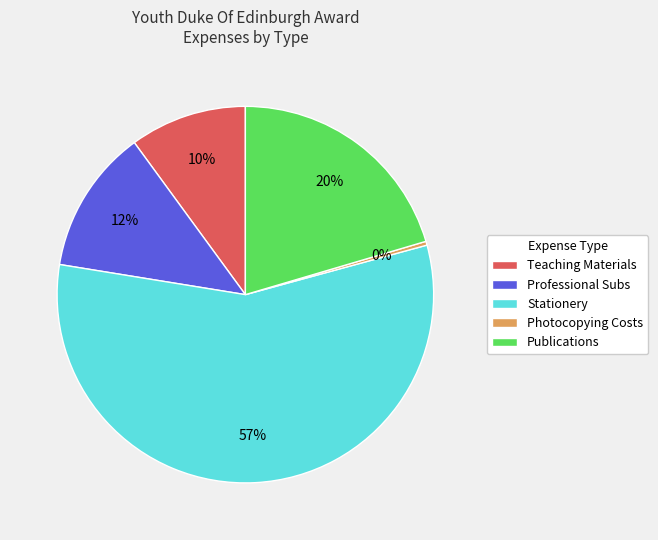

Which has a higher value, Photocopying Costs or Professional Subs?

Professional Subs